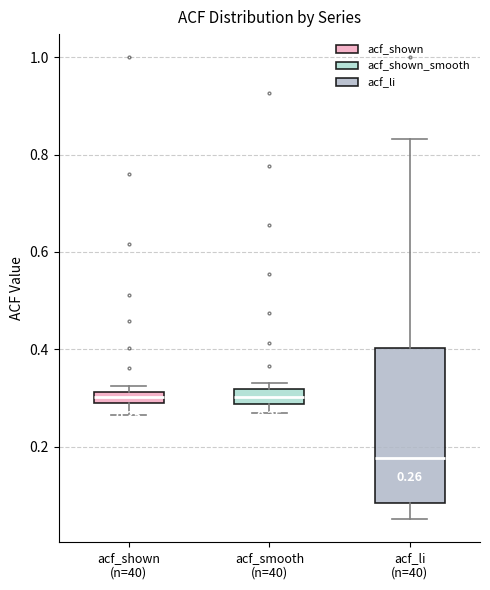

Which box's median line is the lowest?

acf_li (n=40)